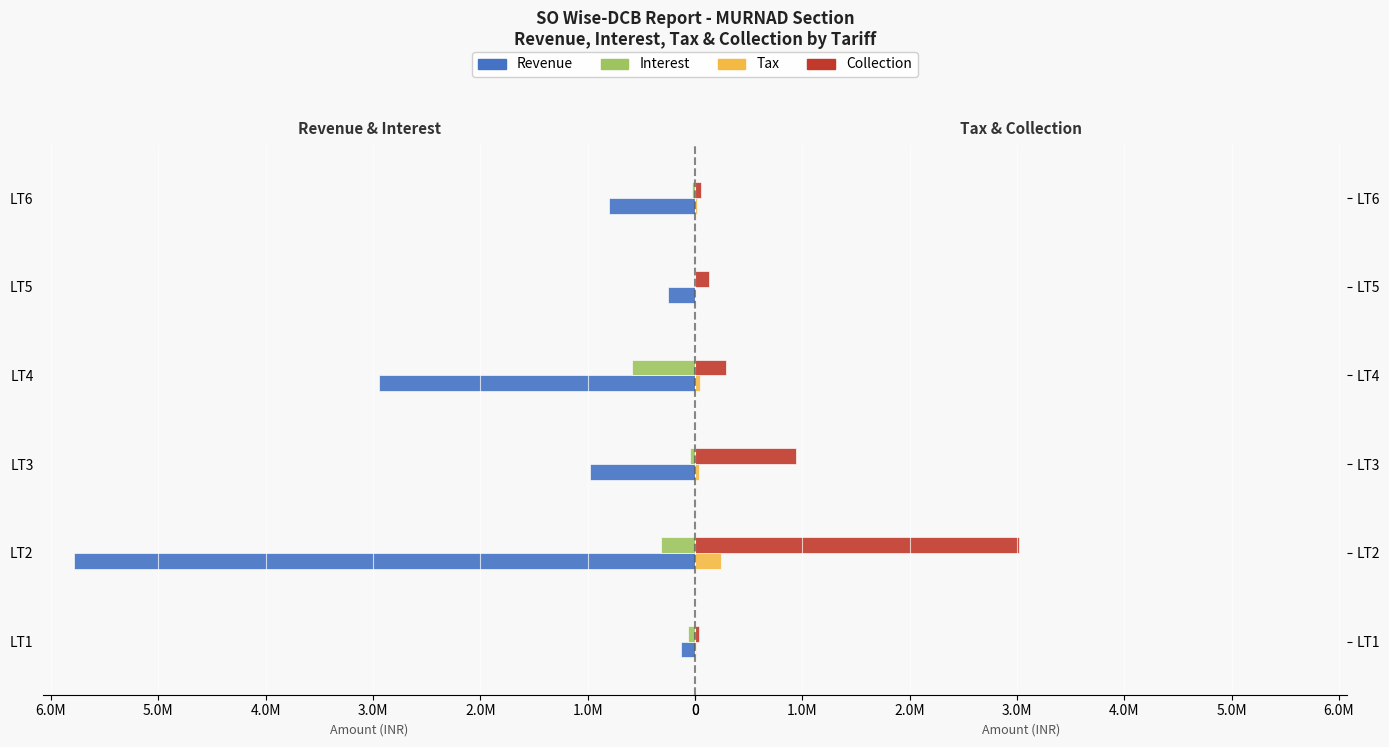

The Collection series shows 37881.4 at LT1. True or false?

True